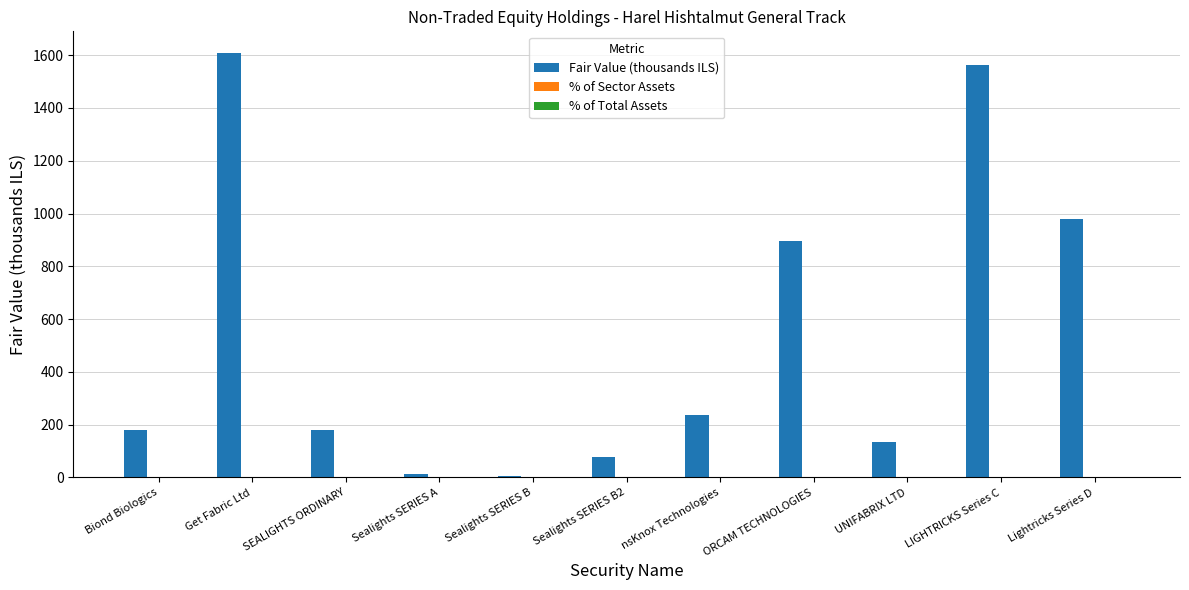

At which category is the sum across all series the highest?

Get Fabric Ltd